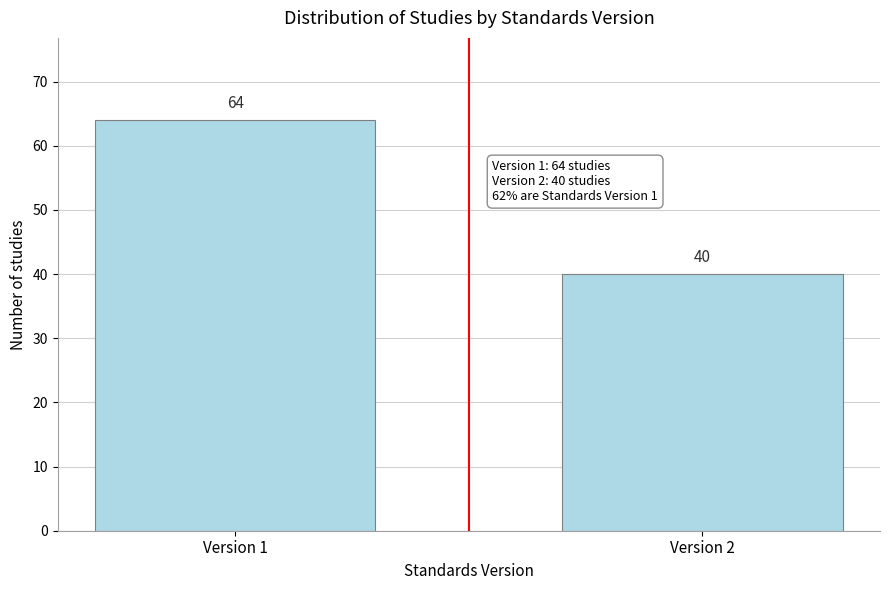

Reading left to right, what are all the values shown in this chart?

Version 1=64	Version 2=40